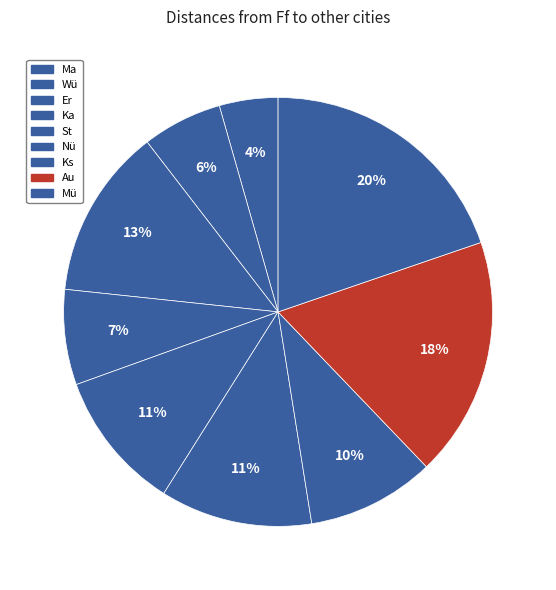

To the nearest percent, what percentage of the pie is Au?

18%